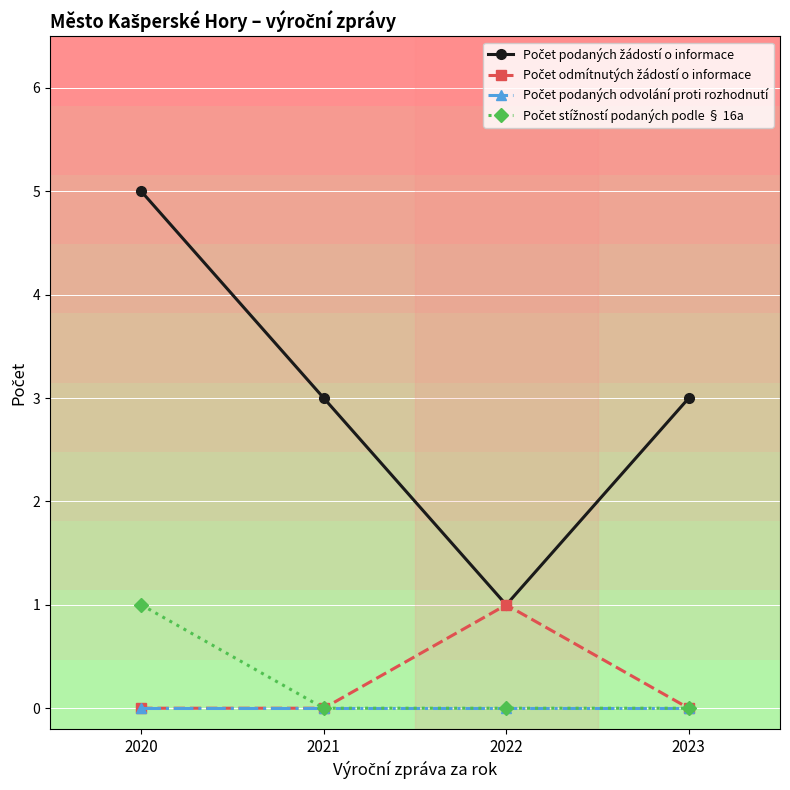

What is the spread (max minus min) of values at 2021?

3